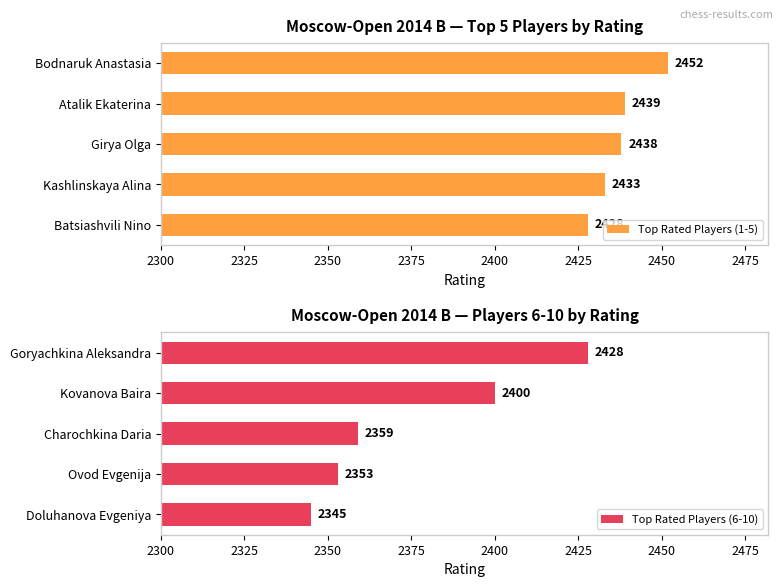

What is the total value across all series at 2300?

280